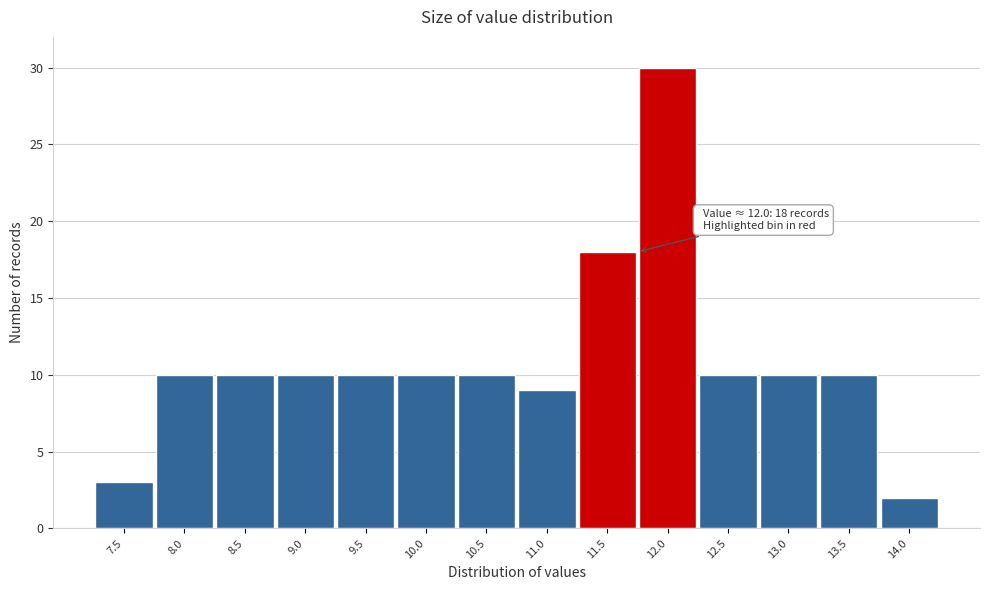

Reading left to right, what are all the values shown in this chart?

3	10	10	10	10	10	10	9	18	30	10	10	10	2